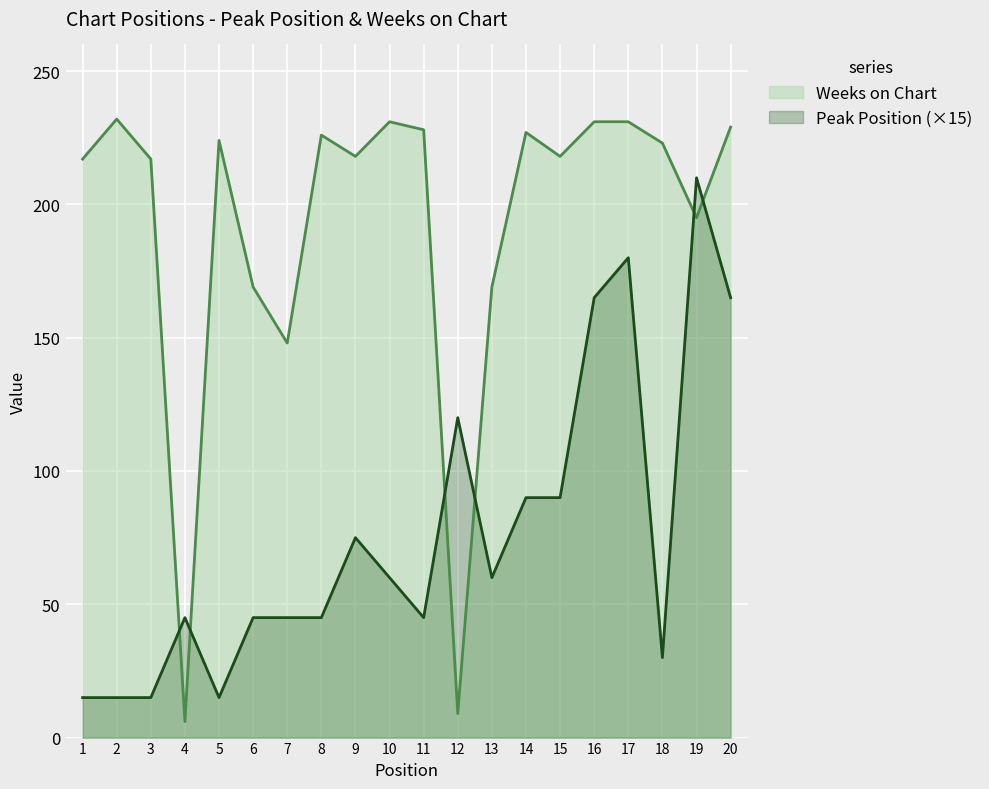

What is the difference between the Weeks on Chart values at 5 and 20?

5